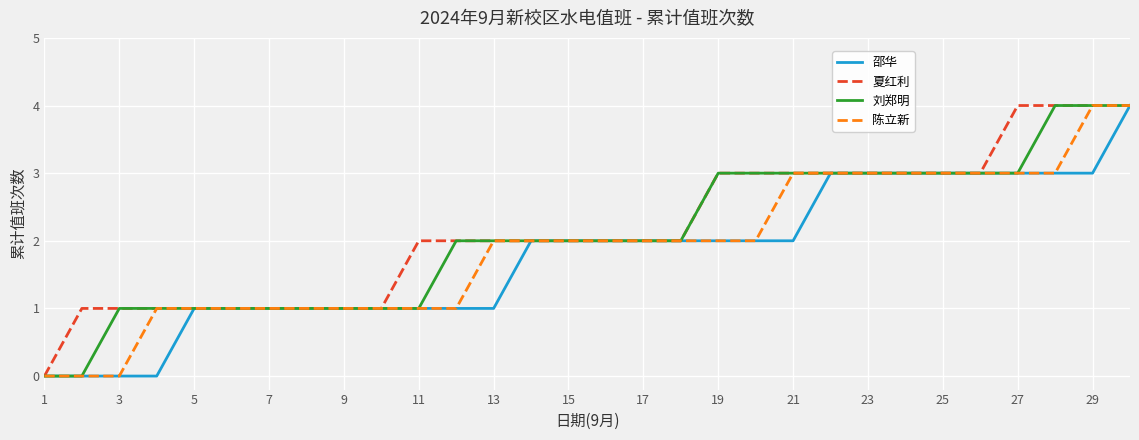

What are all the series names shown in the legend?

邵华, 夏红利, 刘郑明, 陈立新